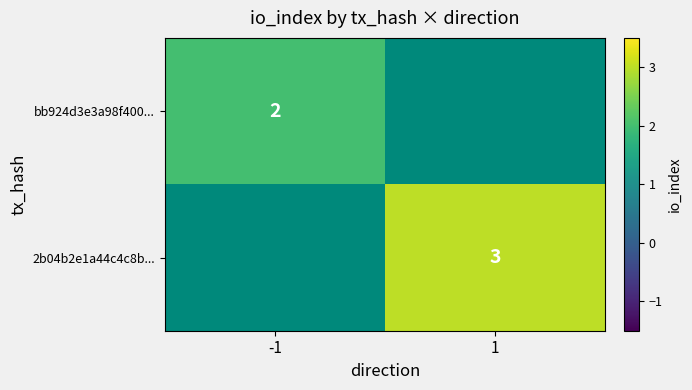

Is the value of 2b04b2e1a44c4c8b... at 1 greater than the value of bb924d3e3a98f400... at -1?

Yes